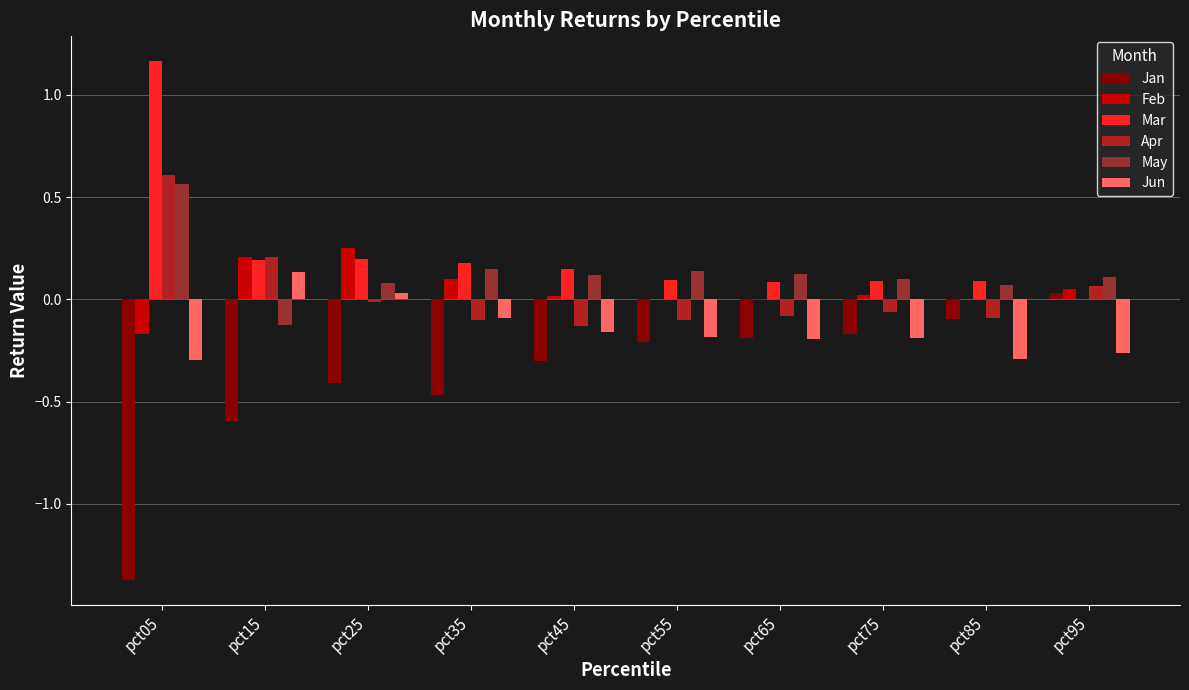

Which series has the largest total across all categories?

Mar